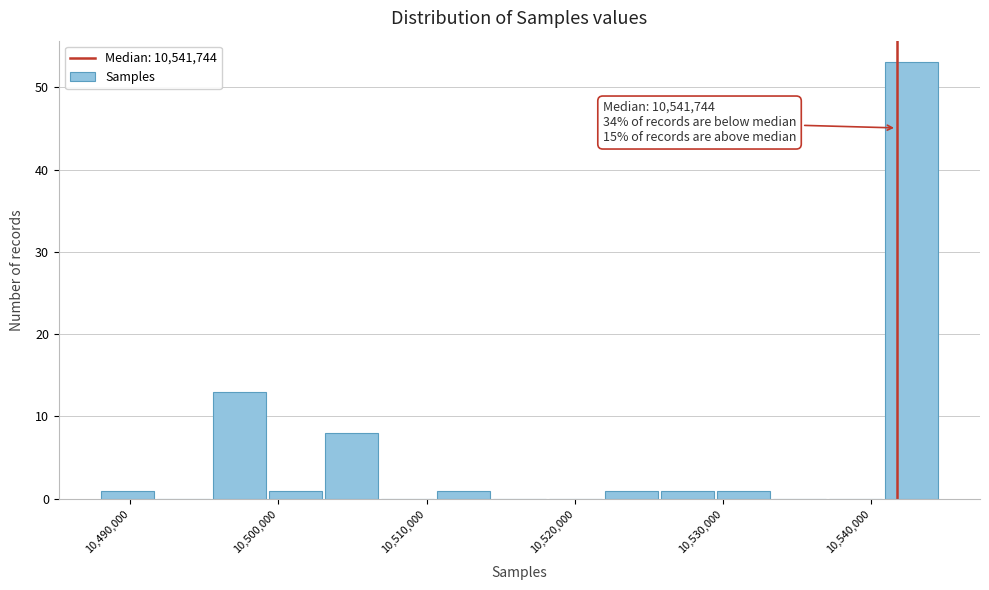

Read against the x-axis, roughly where is the centre of the tallest bar?

10543000